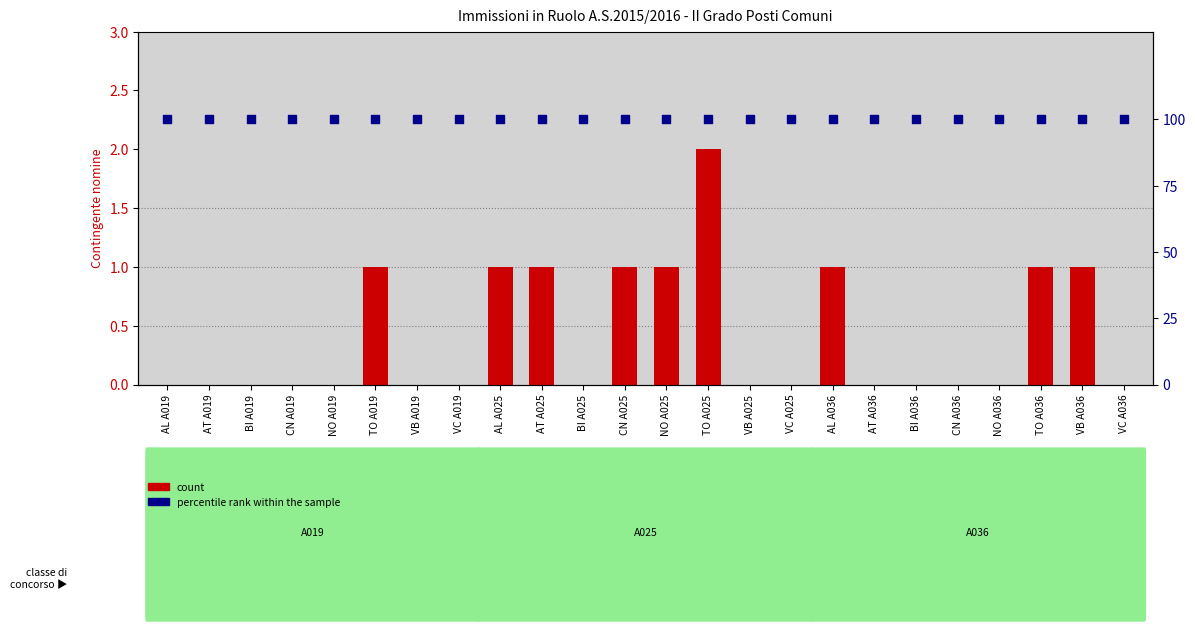

Which series has the largest Y range (max minus min)?

count